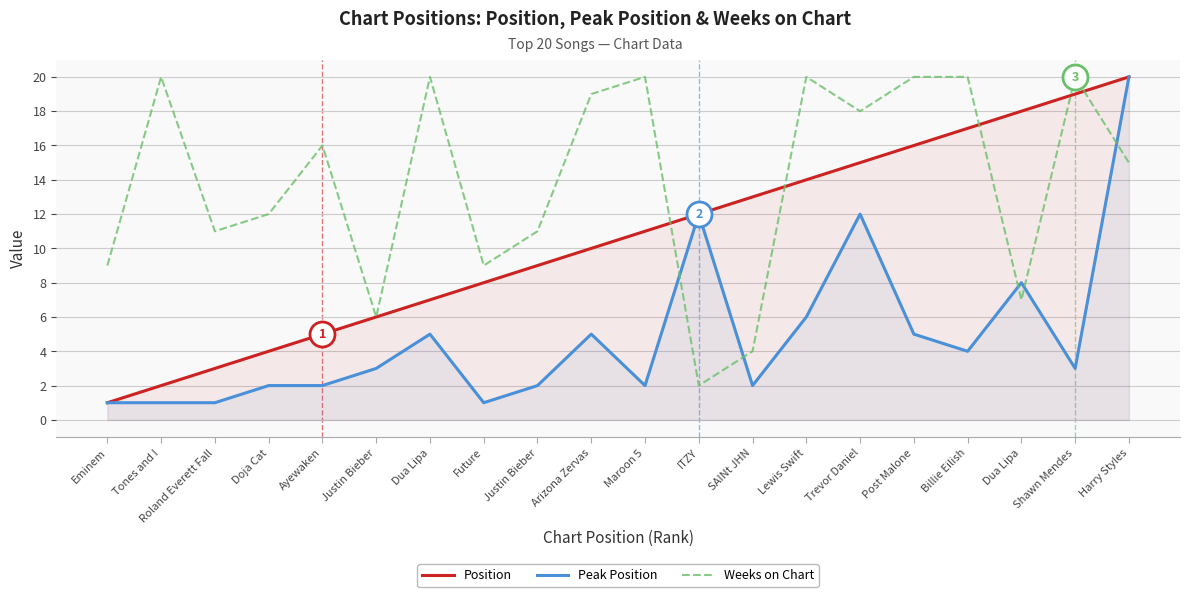

At which label does Peak Position reach its minimum?

Eminem